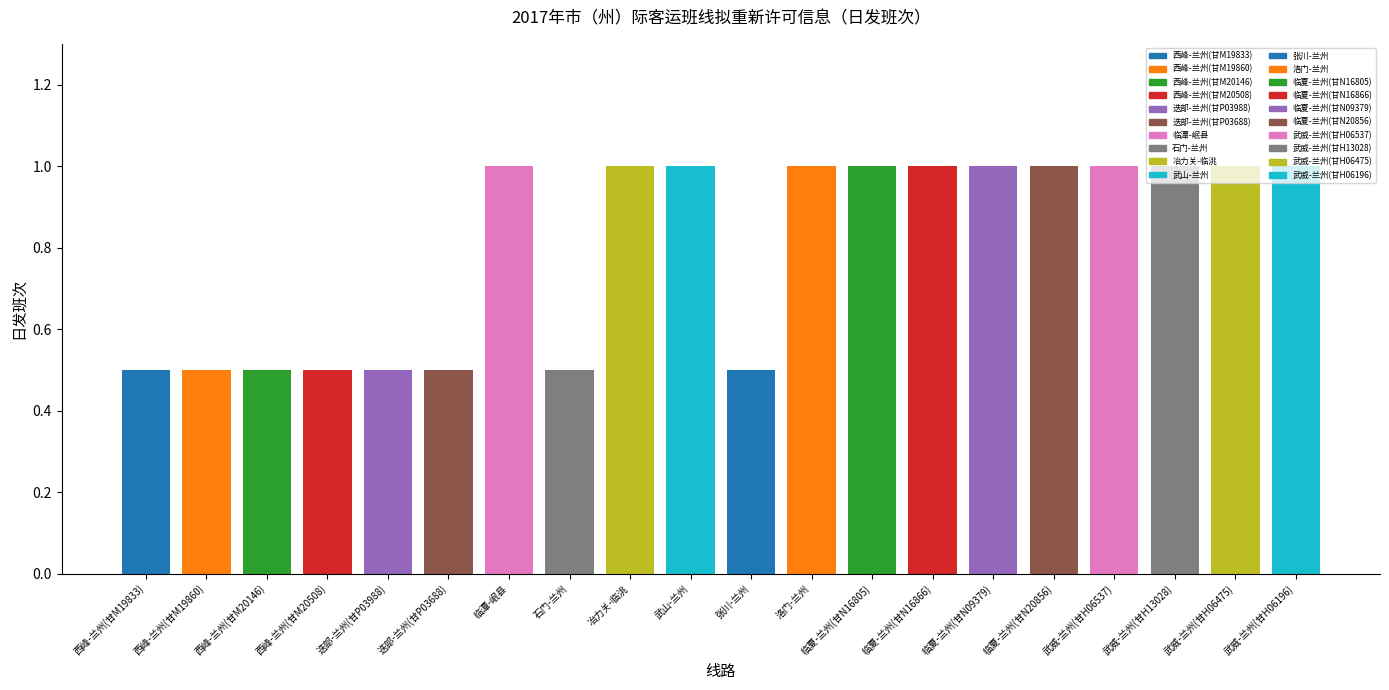

What is the difference between the maximum and second lowest values?

0.5